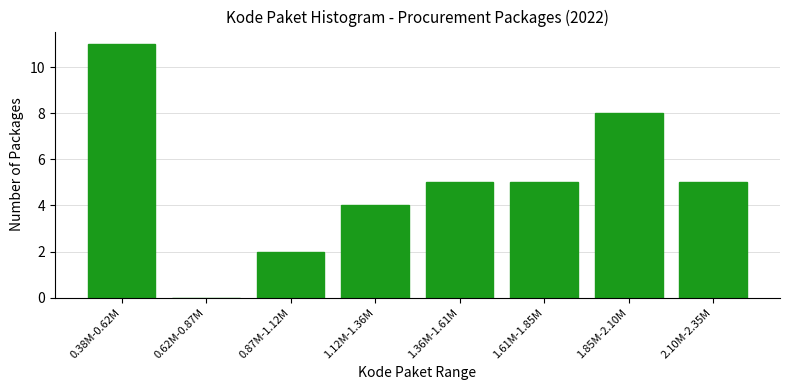

Reading right to left, transcribe all the data shown in this chart.

2.10M-2.35M=5	1.85M-2.10M=8	1.61M-1.85M=5	1.36M-1.61M=5	1.12M-1.36M=4	0.87M-1.12M=2	0.62M-0.87M=0	0.38M-0.62M=11